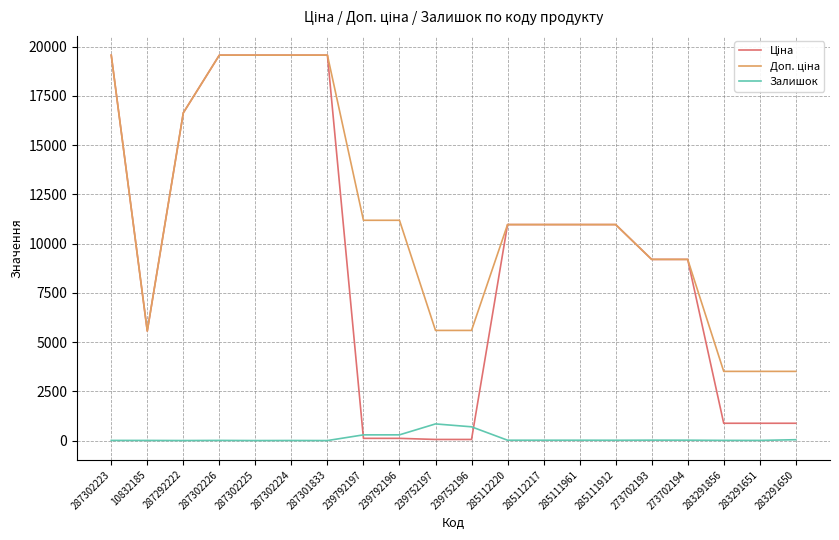

What is the spread (max minus min) of values at 287302225?

19564.9